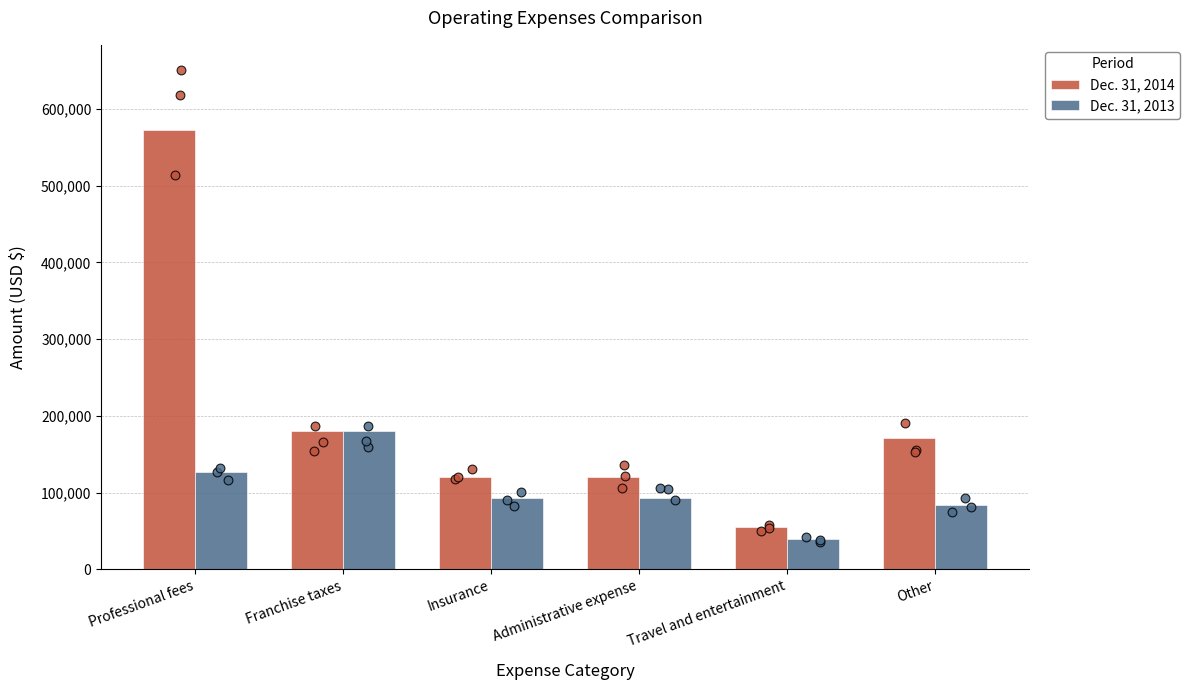

Which series contains the lowest Y value?

Dec. 31, 2013